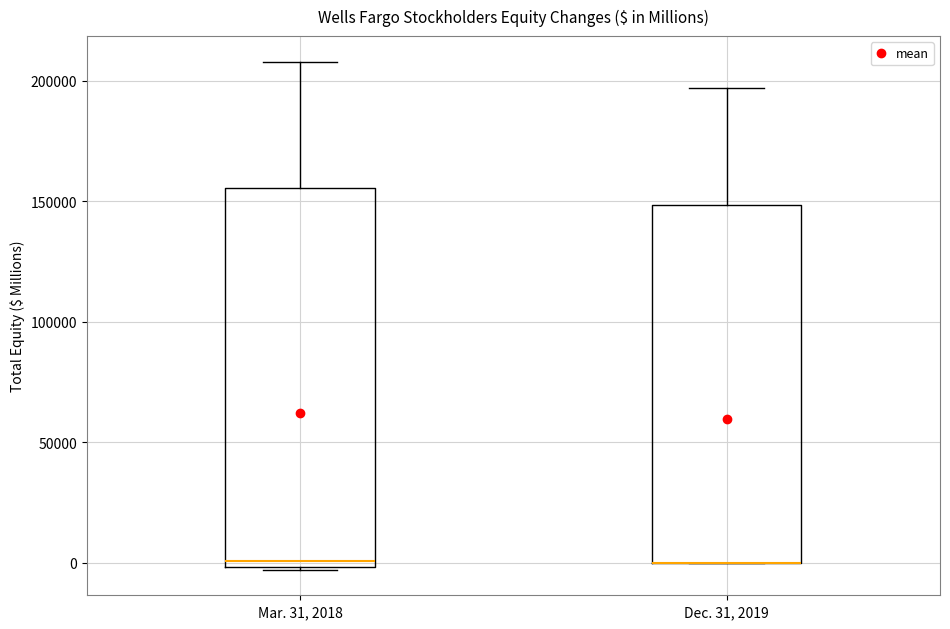

Which box is the tallest, from its lower edge to its upper edge?

Mar. 31, 2018